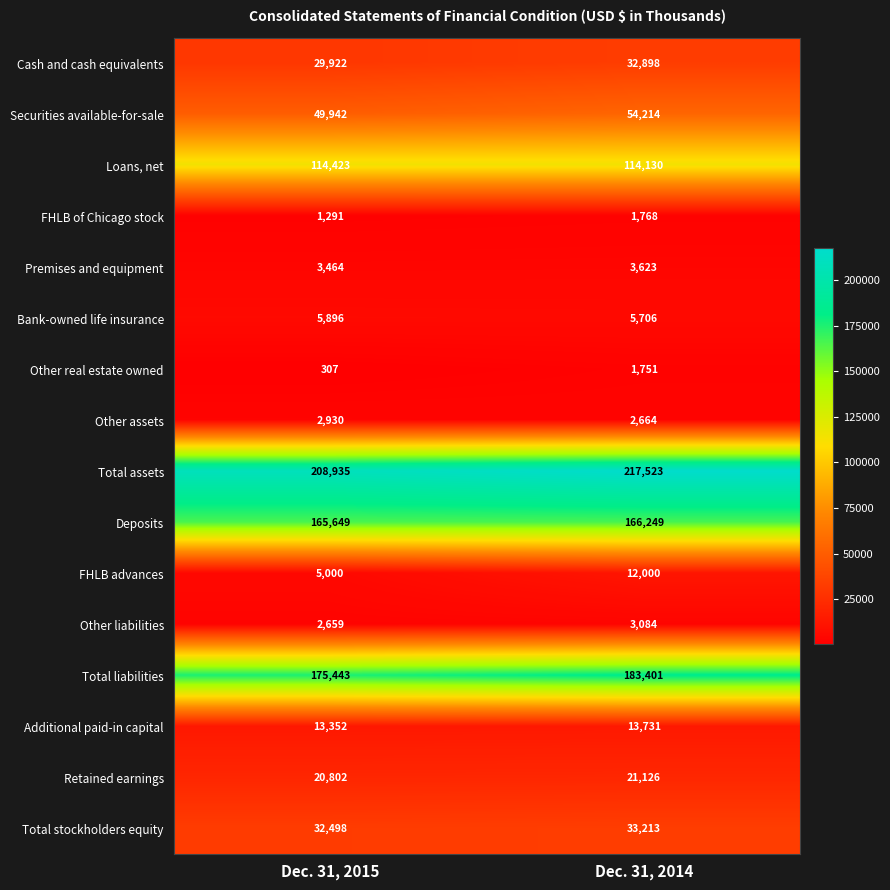

What is the smallest value displayed?

307